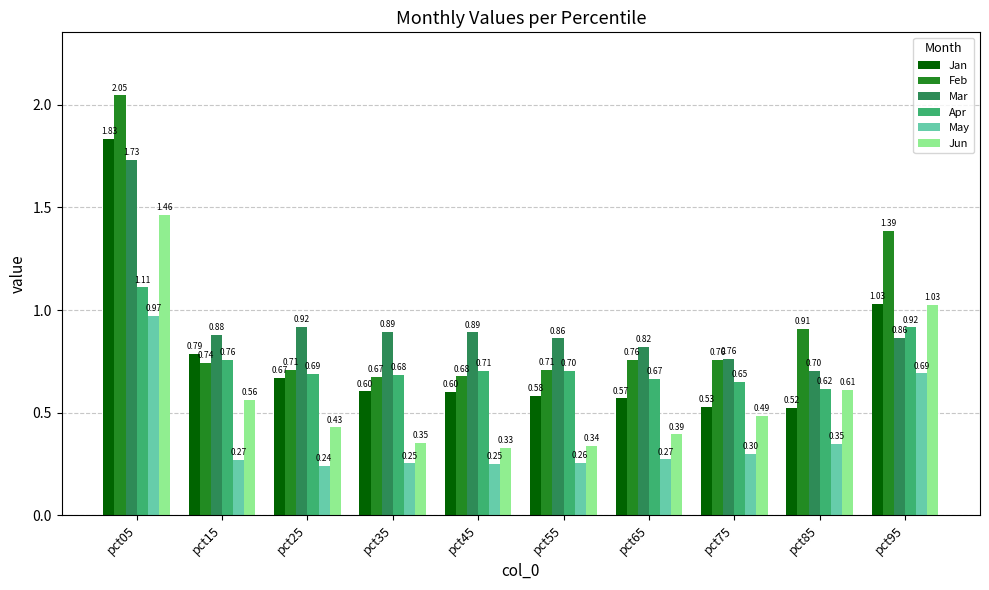

Between pct05 and pct75, which series saw the biggest shift?

Jan